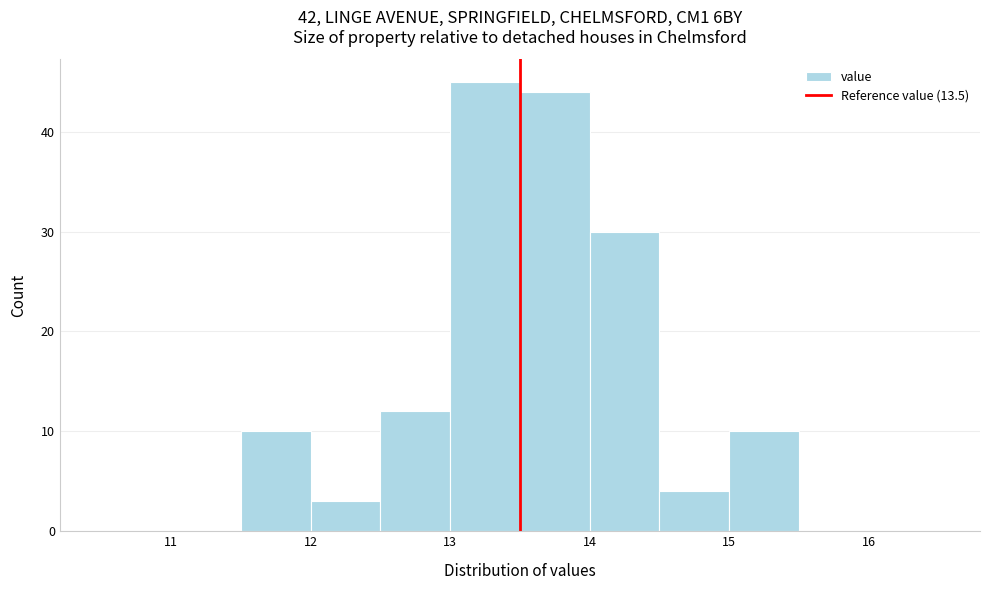

Reading left to right, transcribe this chart: for each bar, give the range it covers on the x-axis and its height. The values are not printed on the chart, so give them approximately, as read against the axis.

10.5 to 11.0: 0
11.0 to 11.5: 0
11.5 to 12.0: 10
12.0 to 12.5: 3
12.5 to 13.0: 12
13.0 to 13.5: 45
13.5 to 14.0: 44
14.0 to 14.5: 30
14.5 to 15.0: 4
15.0 to 15.5: 10
15.5 to 16.0: 0
16.0 to 16.5: 0